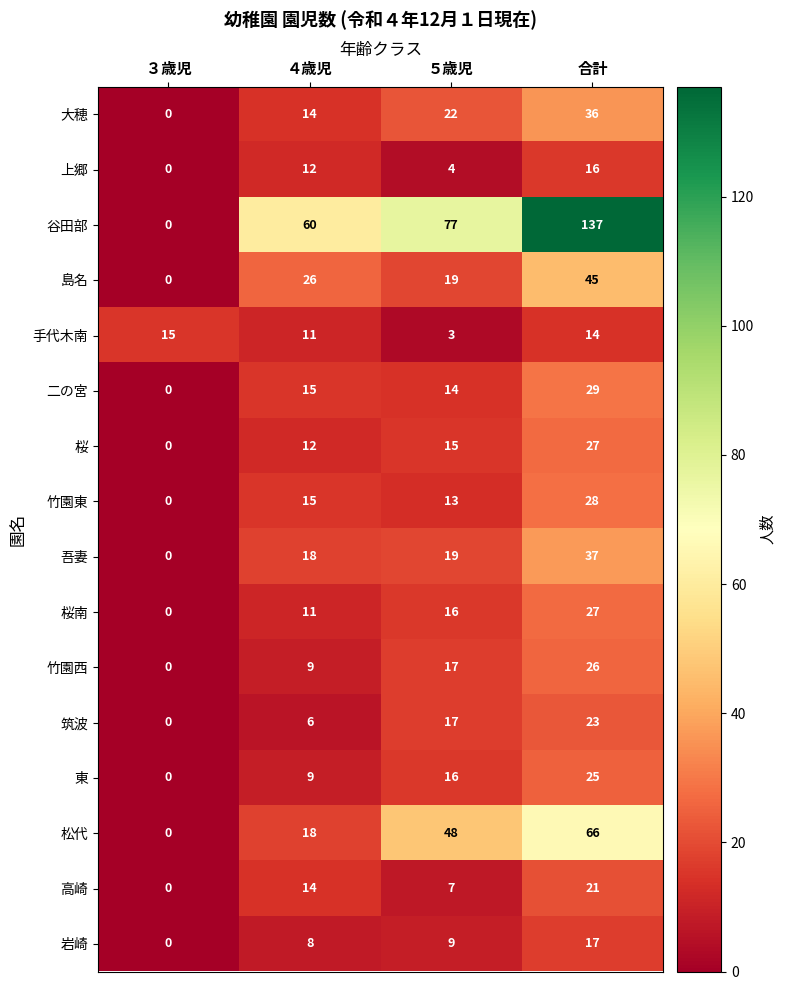

Which series changed the most between ３歳児 and 合計?

谷田部